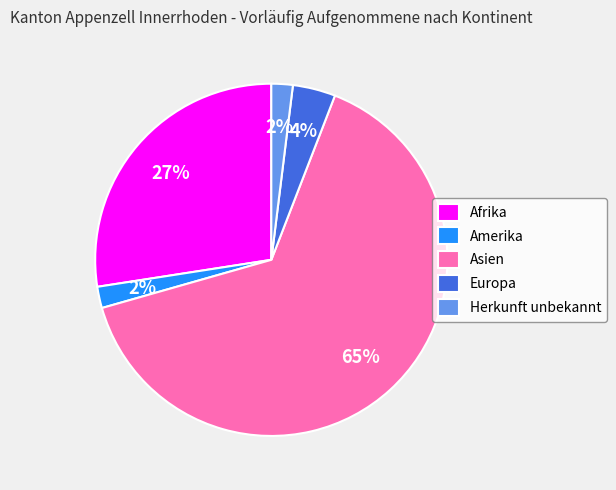

Do Afrika and Herkunft unbekannt together represent more than half of the pie?

No